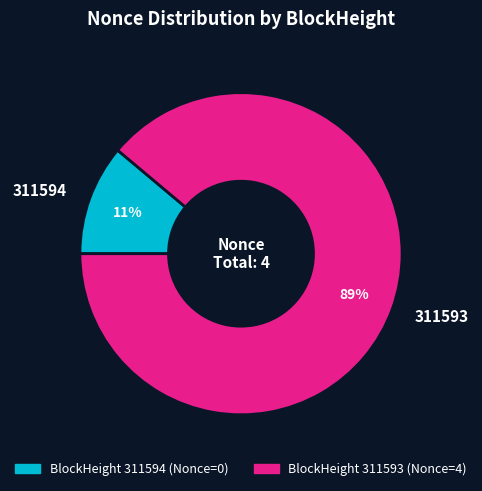

Which slice represents more than half of the pie?

311593